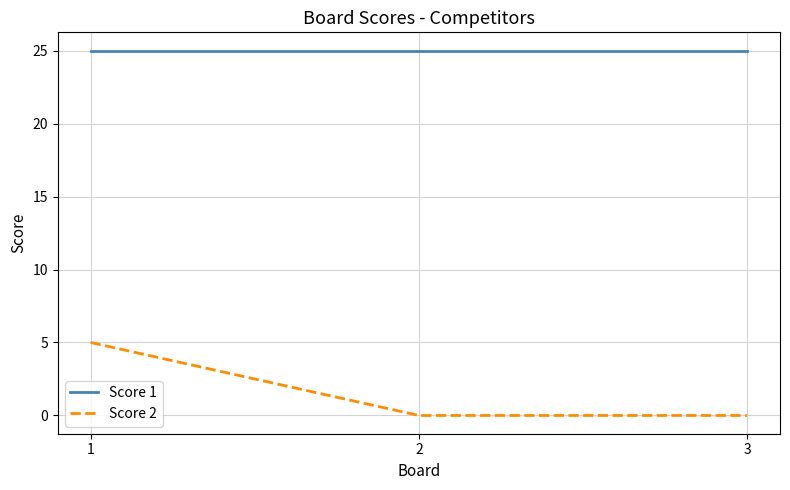

What is the average value of the Score 1 series?

25